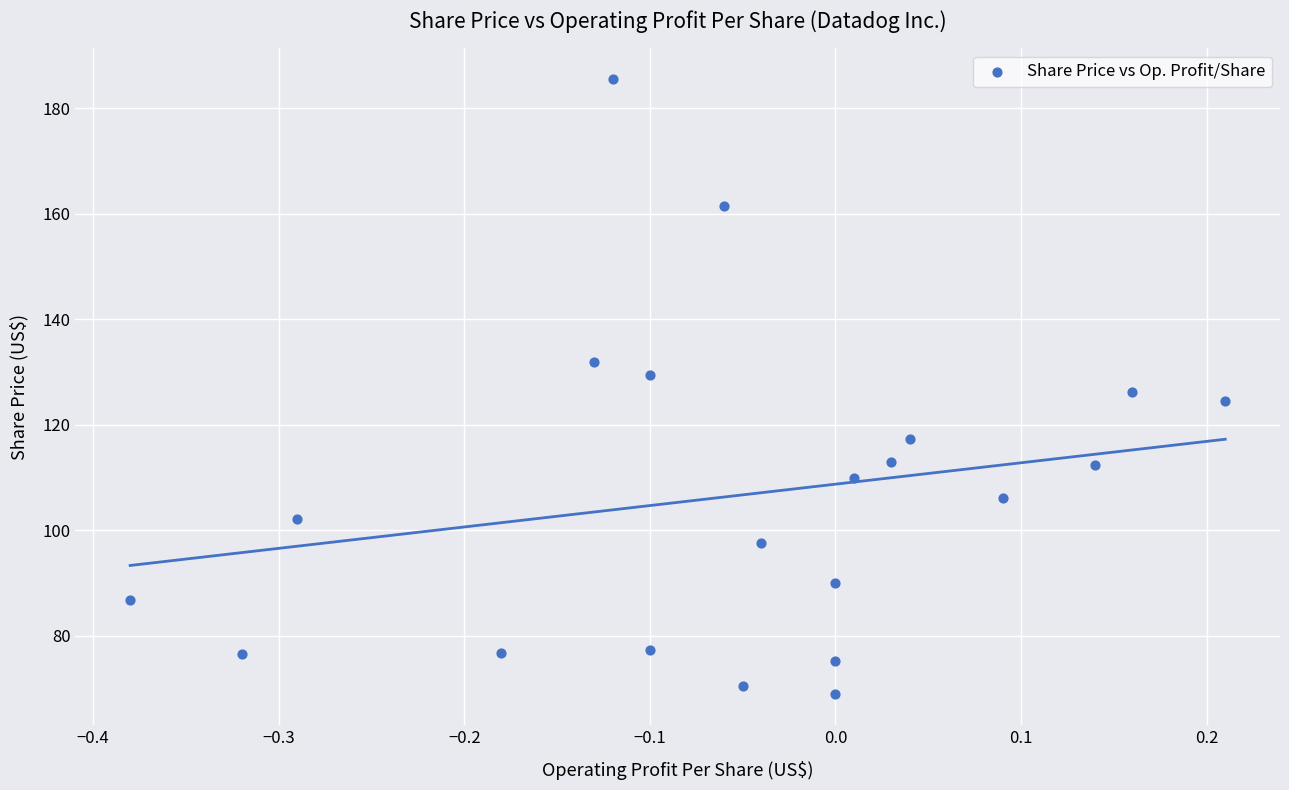

What is the range of X values (max minus min)?

0.6